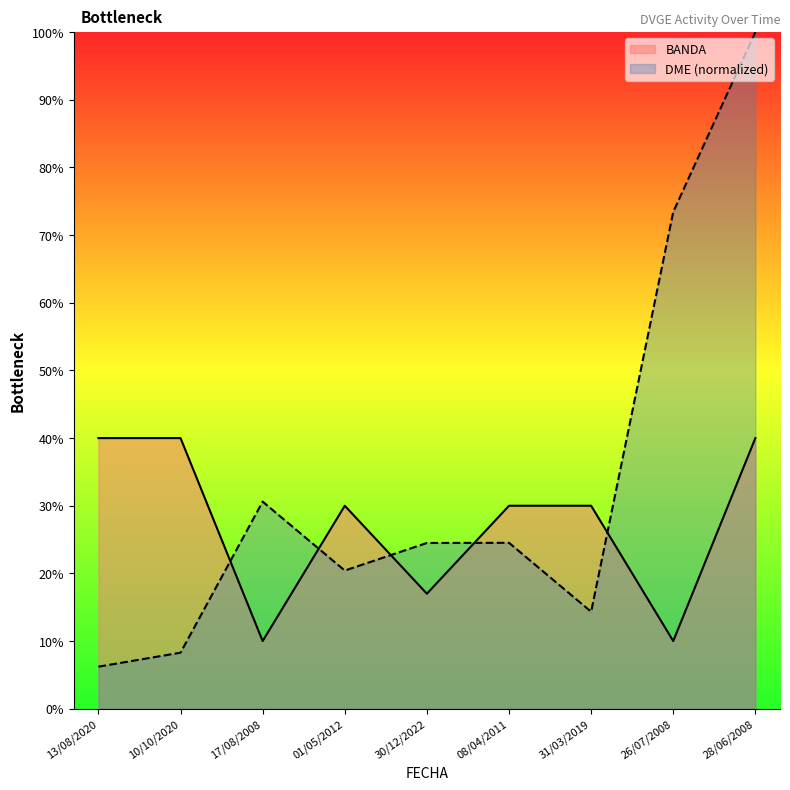

True or false: BANDA and DME cross at least once.

True